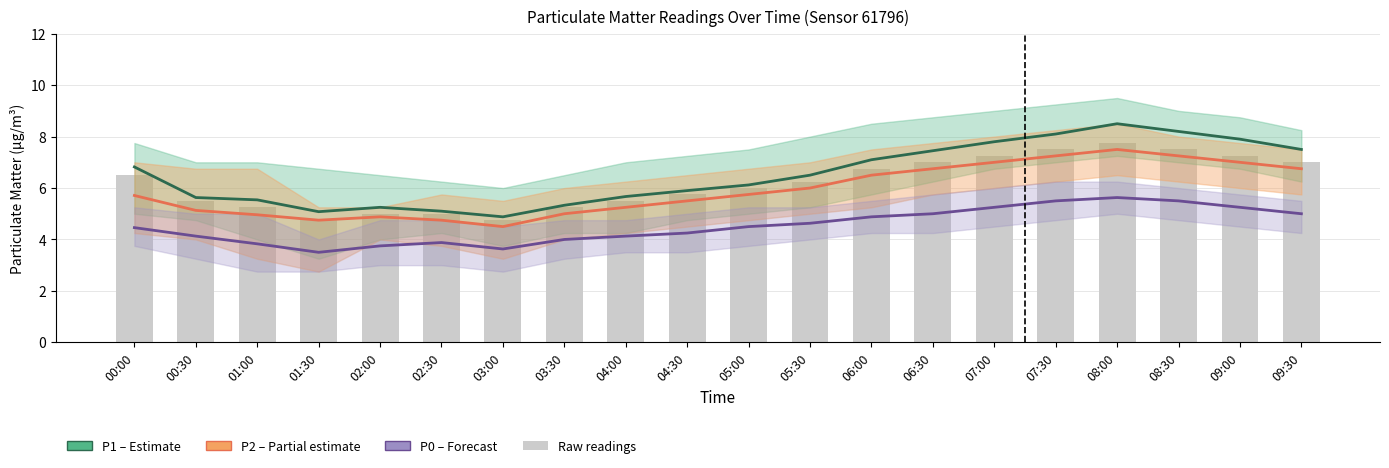

What is the sum of the Raw readings values at 05:30 and 08:00?

14.0